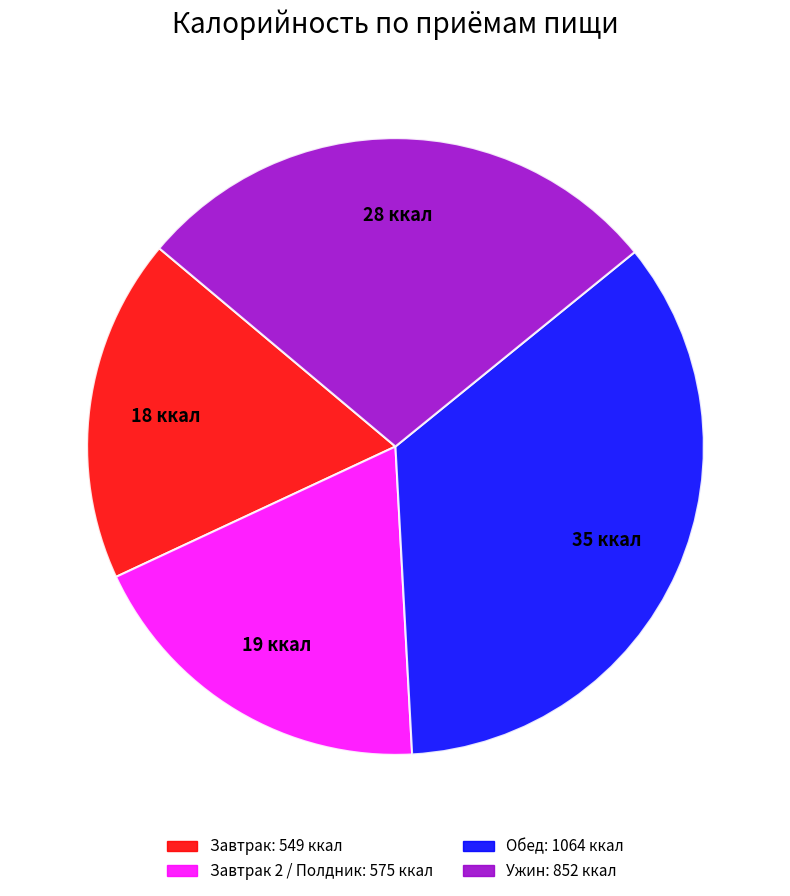

Does any single category account for the majority?

No